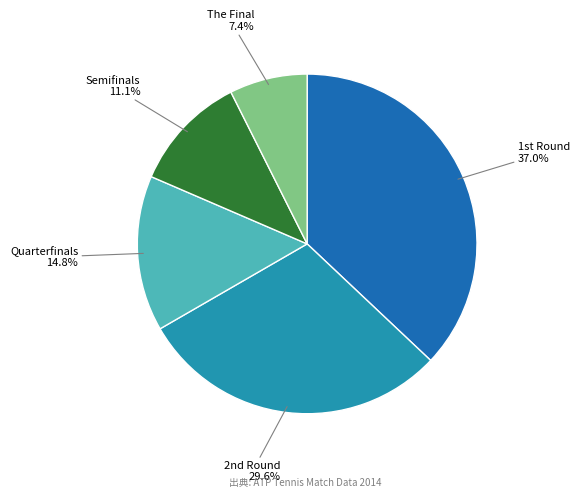

What is the largest slice in the pie chart?

1st Round